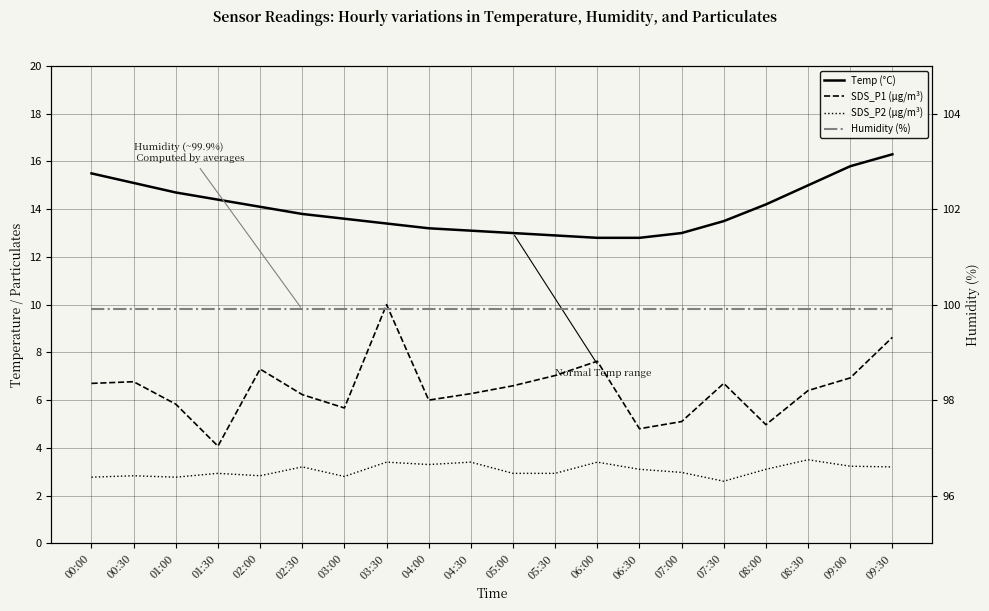

Reading left to right, what are all the values shown in this chart?

Temp (°C): 15.5	15.1	14.7	14.4	14.1	13.8	13.6	13.4	13.2	13.1	13.0	12.9	12.8	12.8	13.0	13.5	14.2	15.0	15.8	16.3
SDS_P1 (µg/m³): 6.7	6.8	5.8	4.1	7.3	6.2	5.7	10.0	6.0	6.3	6.6	7.0	7.6	4.8	5.1	6.7	5.0	6.4	6.9	8.6
SDS_P2 (µg/m³): 2.8	2.8	2.8	2.9	2.8	3.2	2.8	3.4	3.3	3.4	2.9	2.9	3.4	3.1	3.0	2.6	3.1	3.5	3.2	3.2
Humidity (%): 99.9	99.9	99.9	99.9	99.9	99.9	99.9	99.9	99.9	99.9	99.9	99.9	99.9	99.9	99.9	99.9	99.9	99.9	99.9	99.9